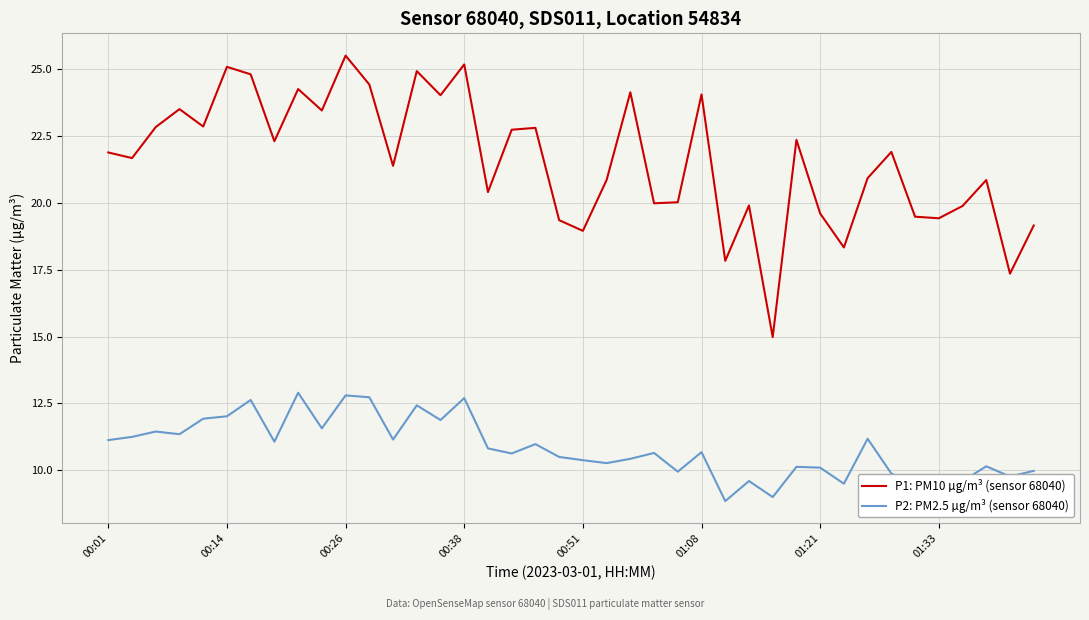

What is the difference between the maximum and minimum values in the P1: PM10 µg/m³ (sensor 68040) series?

10.5